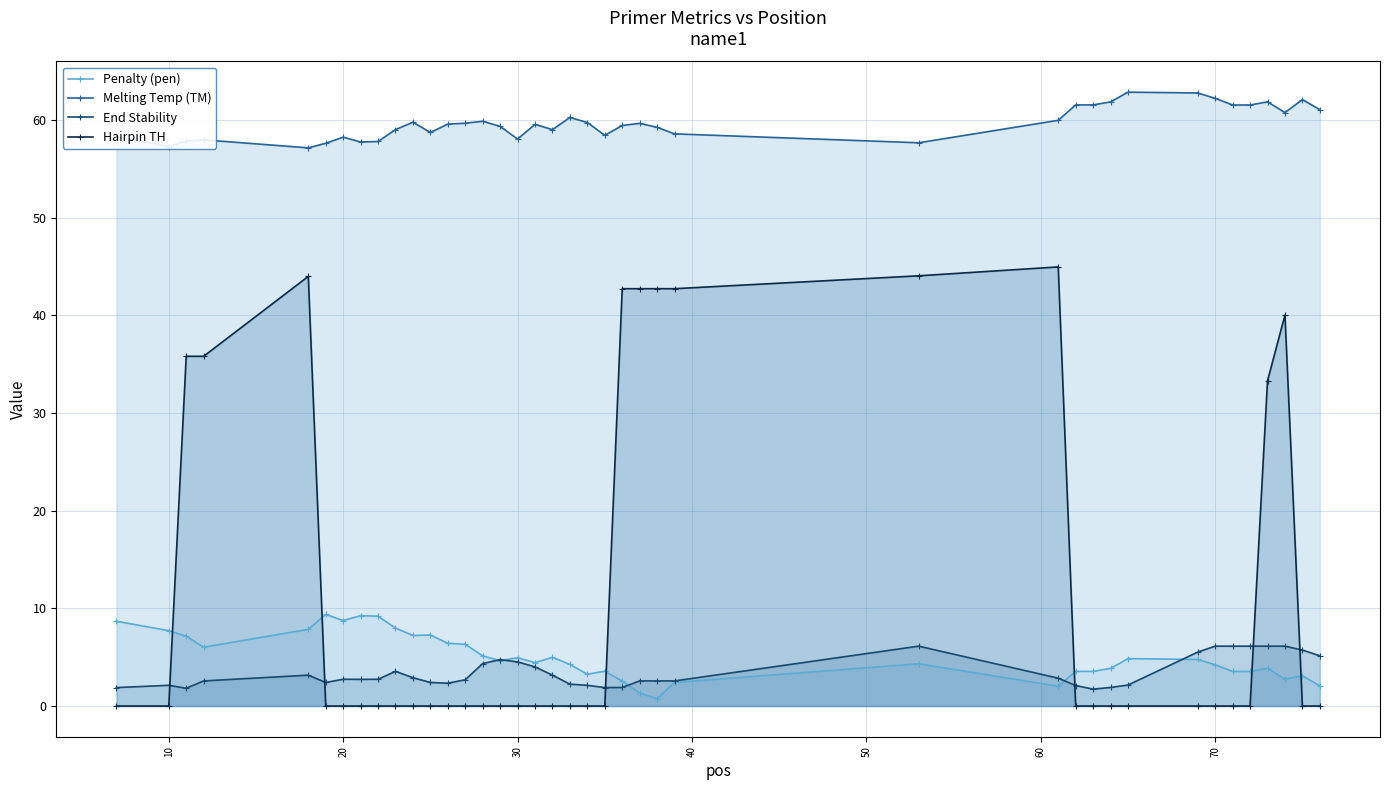

Which series has the widest spread of values?

Hairpin TH